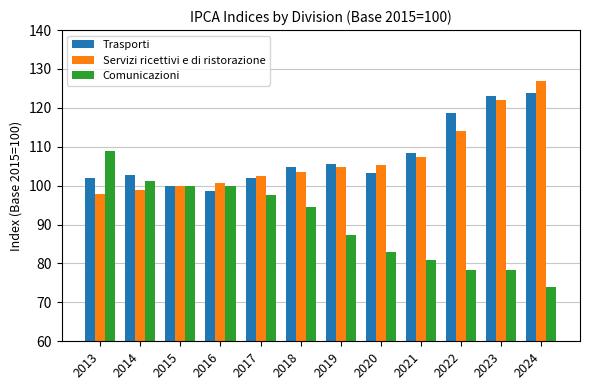

At which label is Trasporti closest to 111?

2021